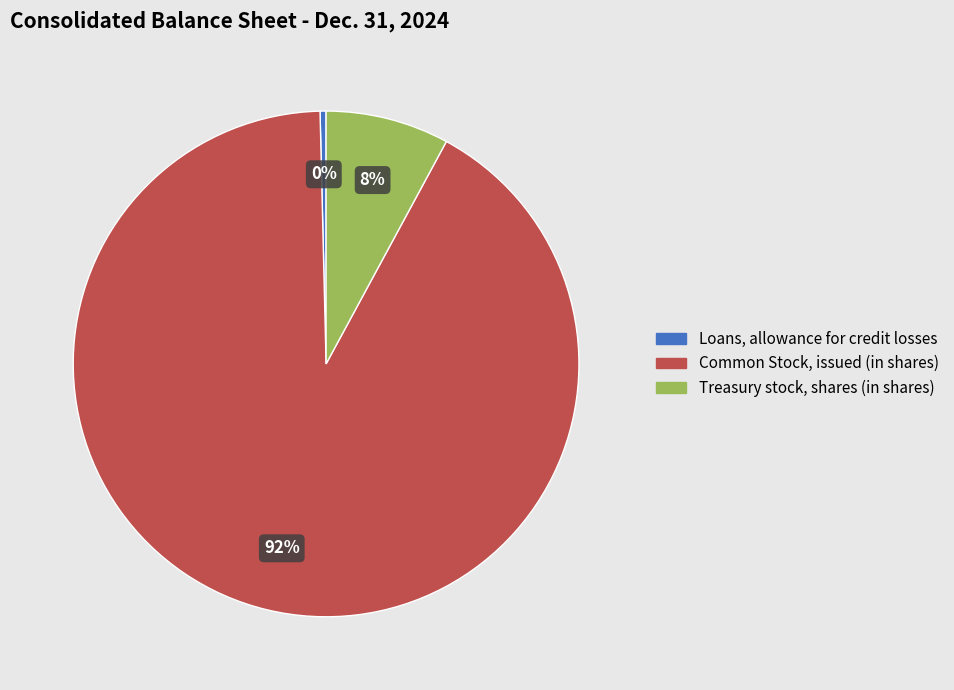

Is Treasury stock, shares (in shares) the majority of the pie?

No